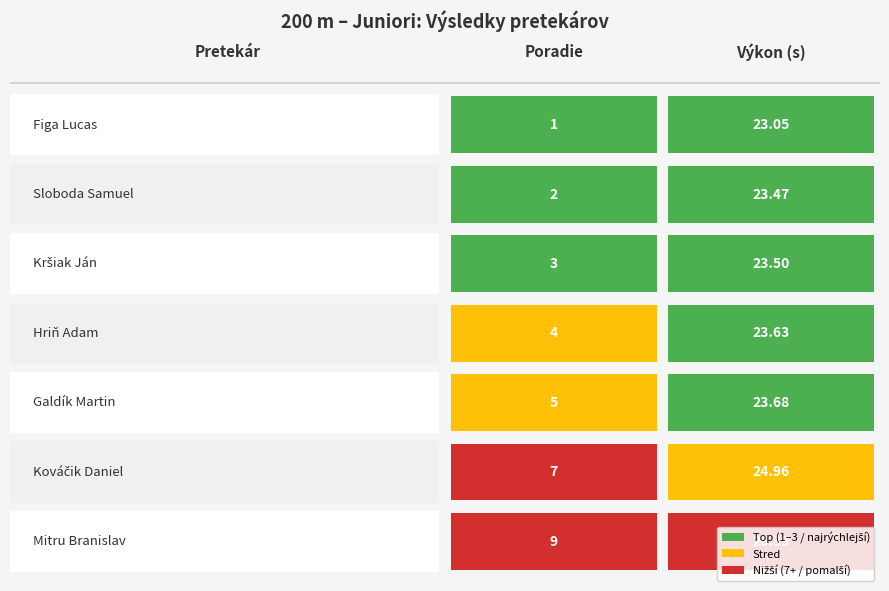

Reading left to right, transcribe all the data shown in this chart.

Figa Lucas: Poradie=1.0	Výkon=23.1
Sloboda Samuel: Poradie=2.0	Výkon=23.5
Kršiak Ján: Poradie=3.0	Výkon=23.5
Hriň Adam: Poradie=4.0	Výkon=23.6
Galdík Martin: Poradie=5.0	Výkon=23.7
Kováčik Daniel: Poradie=7.0	Výkon=25.0
Mitru Branislav: Poradie=9.0	Výkon=26.4